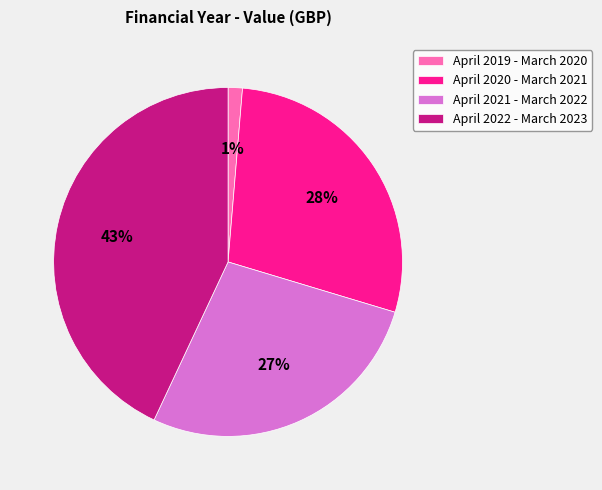

To the nearest percent, what is the difference between the largest and smallest slice percentages?

42%